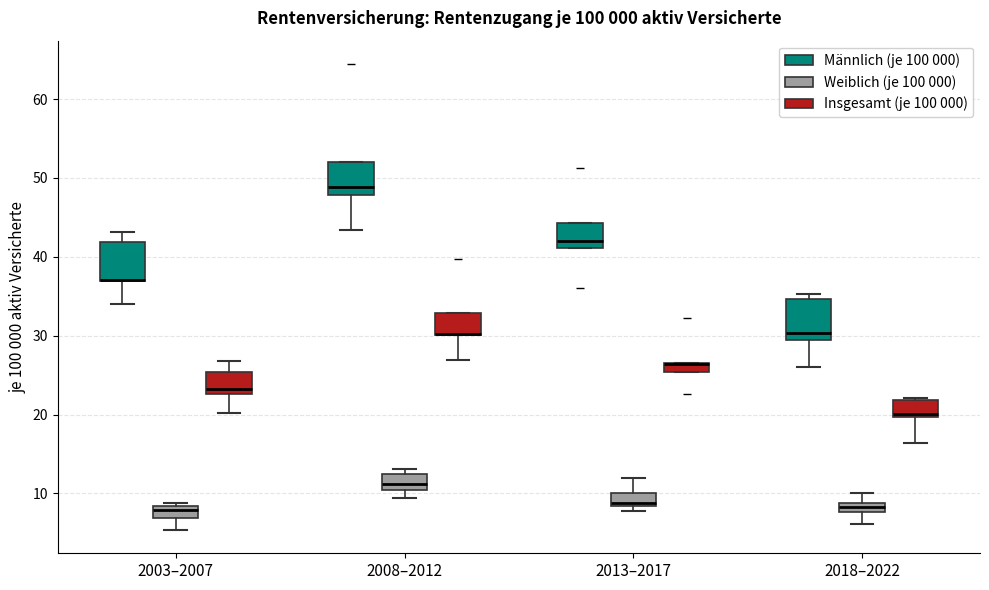

Where is the upper edge of the box for 2013–2017 (Weiblich (je 100 000)) on the y-axis? The values are not printed on the chart, so give them approximately, as read against the axis.

10